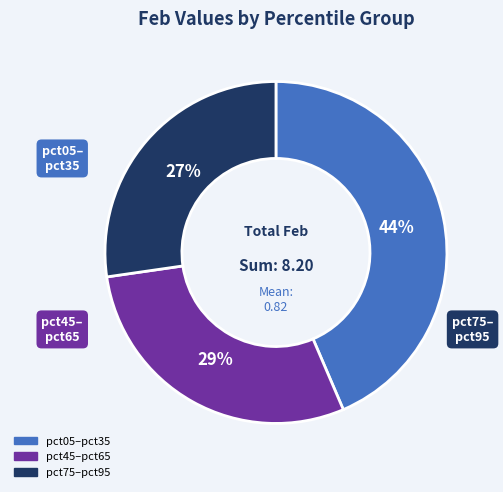

Is there any slice that represents more than half of the pie?

No